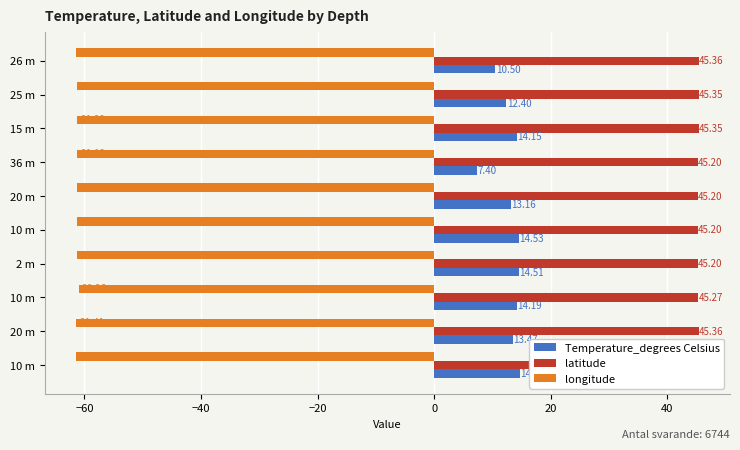

Rank the series by their maximum value, from lowest to highest.

longitude, Temperature_degrees Celsius, latitude